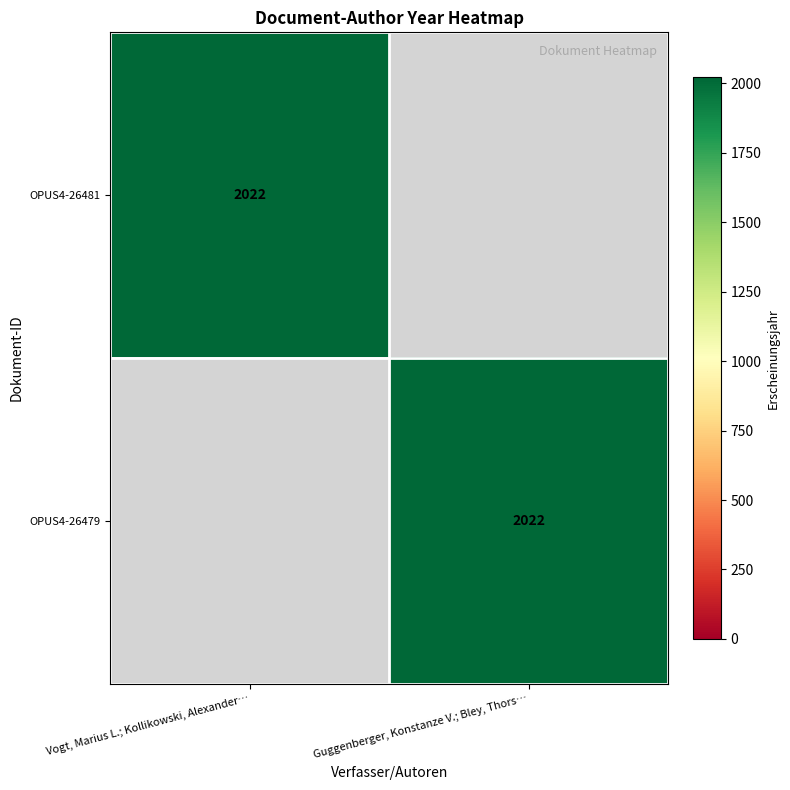

True or false: OPUS4-26479 has a value of 3575 at Guggenberger, Konstanze V.; Bley, Thors….

False